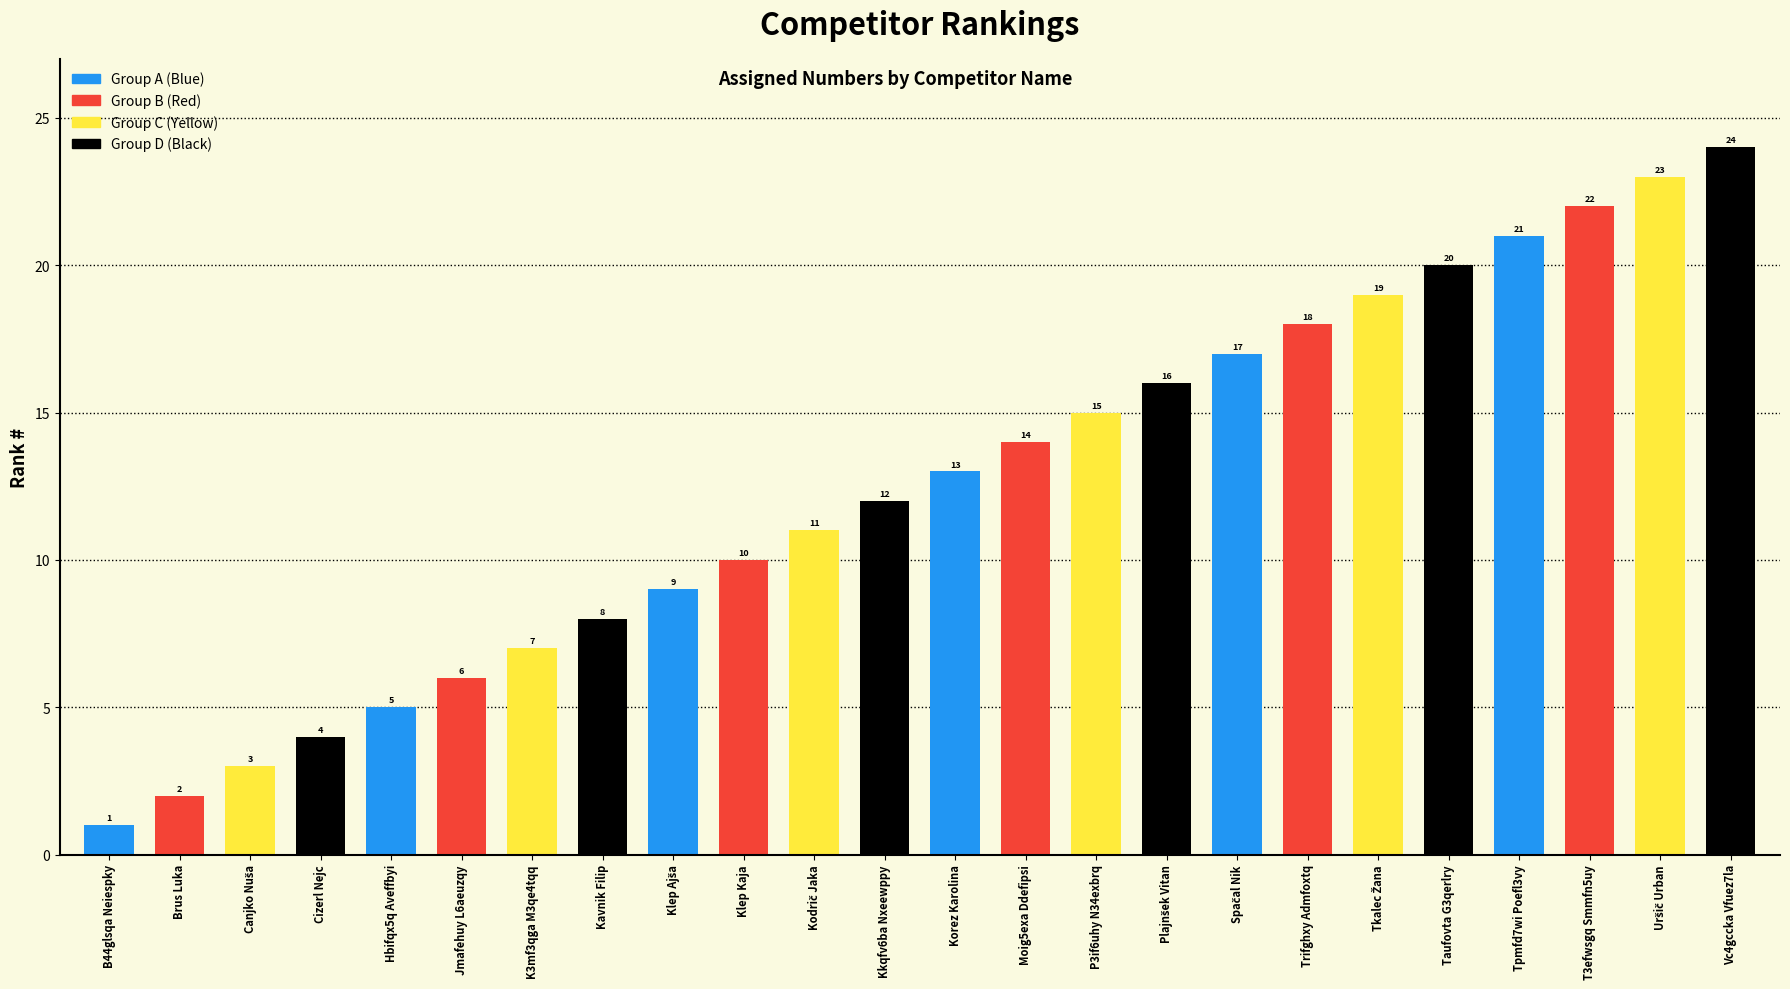

Reading left to right, what are all the values shown in this chart?

B44glsqa Neiespky=1	Brus Luka=2	Canjko Nuša=3	Cizerl Nejc=4	Hbifqx5q Aveffbyi=5	Jmafehuy L6aeuzqy=6	K3mf3qga M3qe4tqq=7	Kavnik Filip=8	Klep Ajša=9	Klep Kaja=10	Kodrič Jaka=11	Kkqfv6ba Nxeewppy=12	Korez Karolina=13	Moig5exa Ddefipsi=14	P3if6uhy N34exbrq=15	Plajnšek Vitan=16	Spačal Nik=17	Trifghxy Admfoxtq=18	Tkalec Žana=19	Taufovta G3qerlry=20	Tpmfd7wi Poefl3vy=21	T3efwsgq Smmfn5uy=22	Uršič Urban=23	Vc4gccka Vfuez7la=24